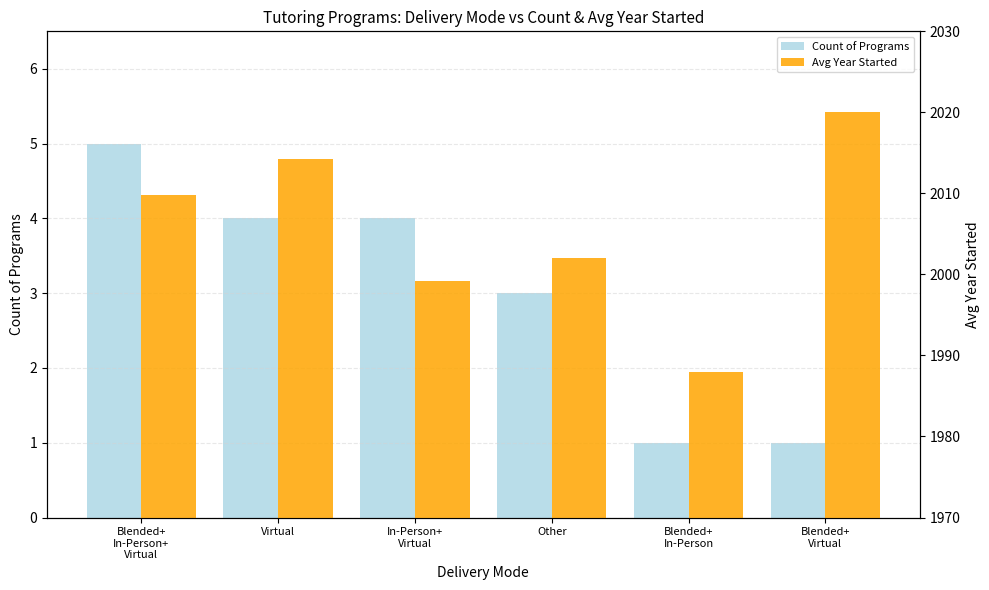

Read the Count of Programs value at In-Person+
Virtual.

4.0